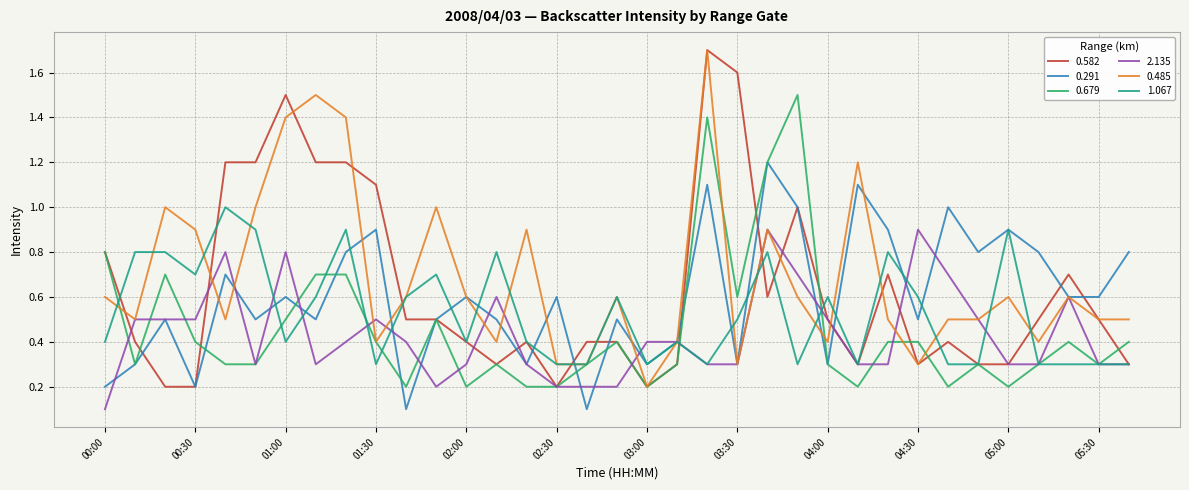

What is the maximum value for 0.291?

1.2